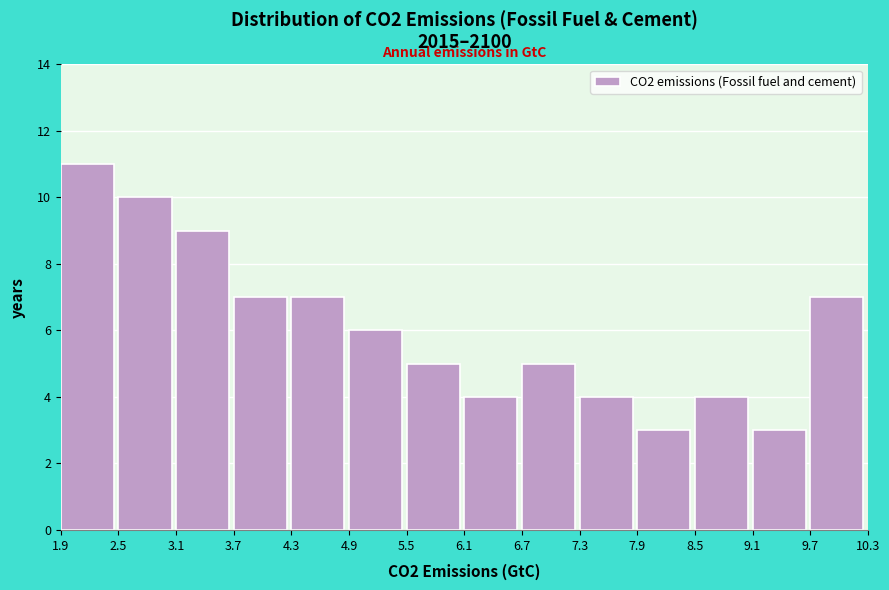

Which range on the x-axis has the tallest bar?

1.9 to 2.5